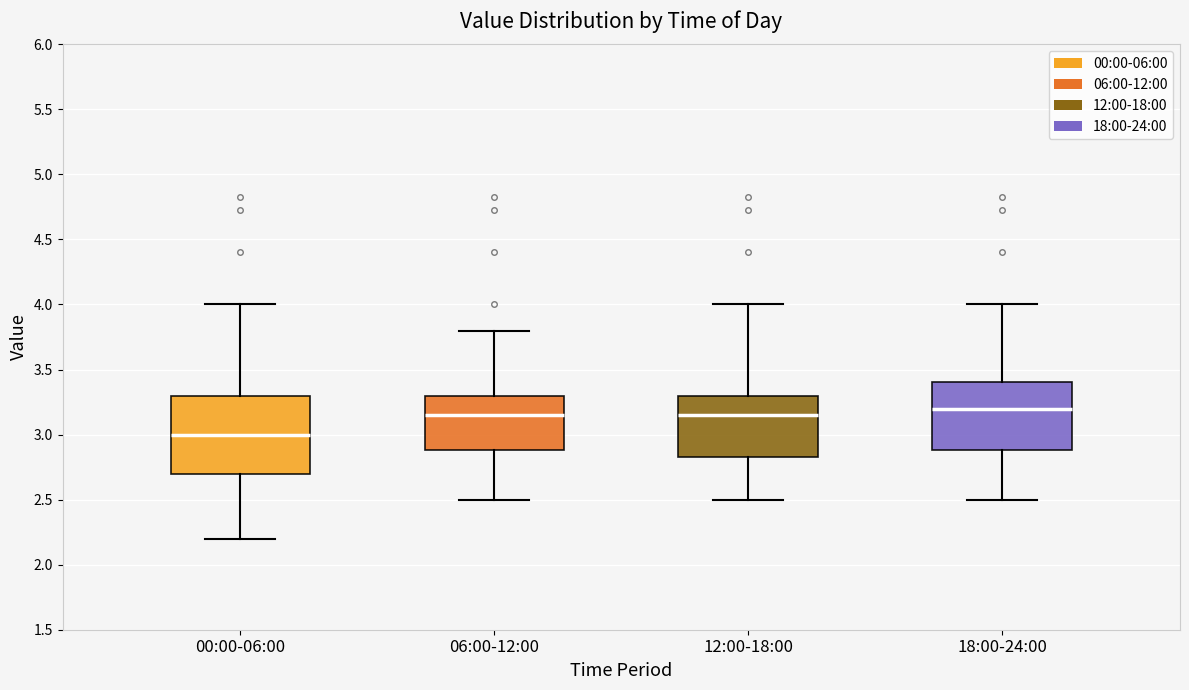

Reading left to right, transcribe this box plot: for each box, give where its median line is, the range the box spans, and where its two whiskers end, as read against the y-axis. The values are not printed on the chart, so give them approximately, as read against the axis.

00:00-06:00: median 3.00, box 2.70 to 3.30, whiskers 2.20 to 4.00
06:00-12:00: median 3.15, box 2.90 to 3.30, whiskers 2.50 to 3.80
12:00-18:00: median 3.15, box 2.85 to 3.30, whiskers 2.50 to 4.00
18:00-24:00: median 3.20, box 2.90 to 3.40, whiskers 2.50 to 4.00